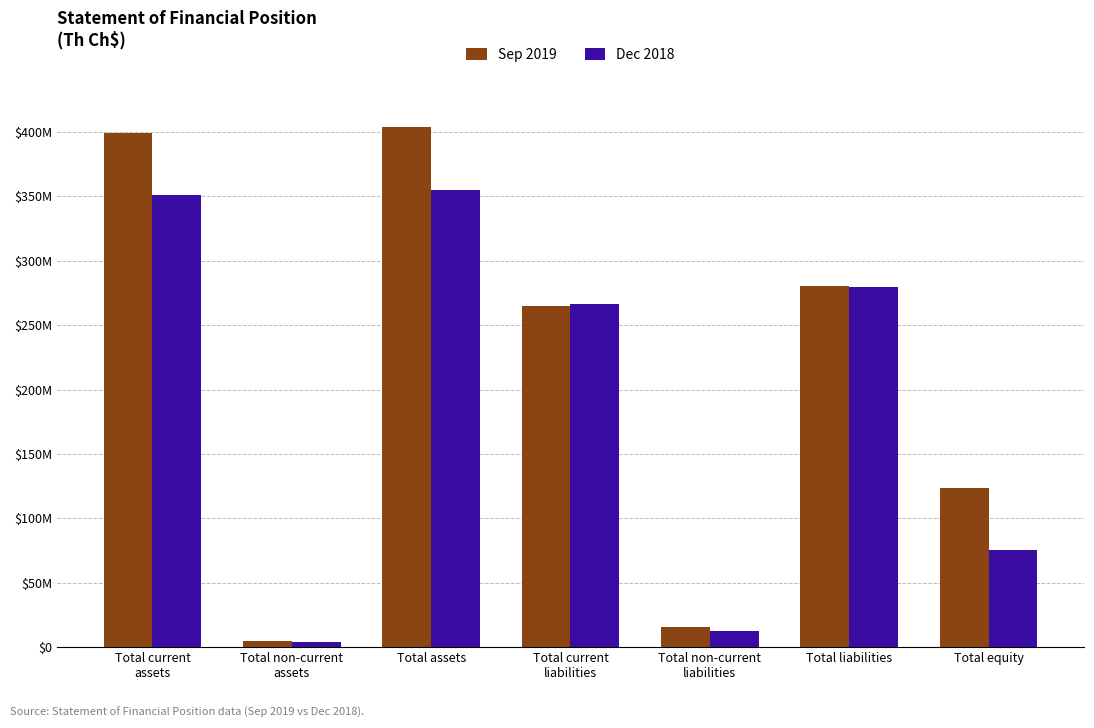

What is the value of the Dec 2018 bar at the 4th from the left?

266701043